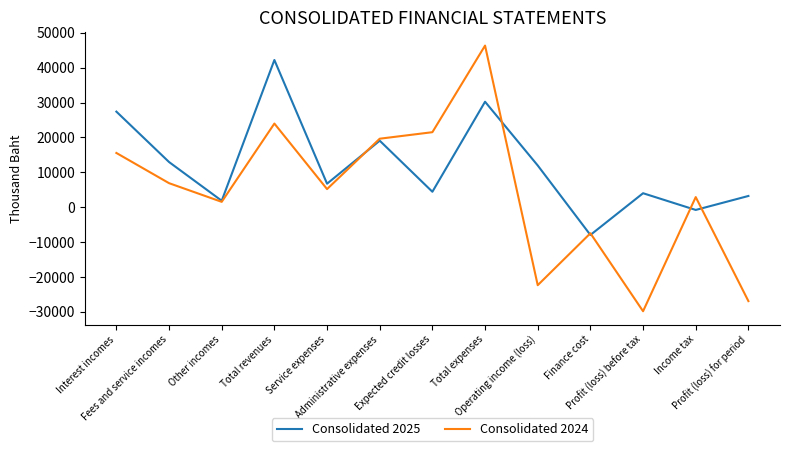

Rank the series by their maximum value, from highest to lowest.

Consolidated 2024, Consolidated 2025